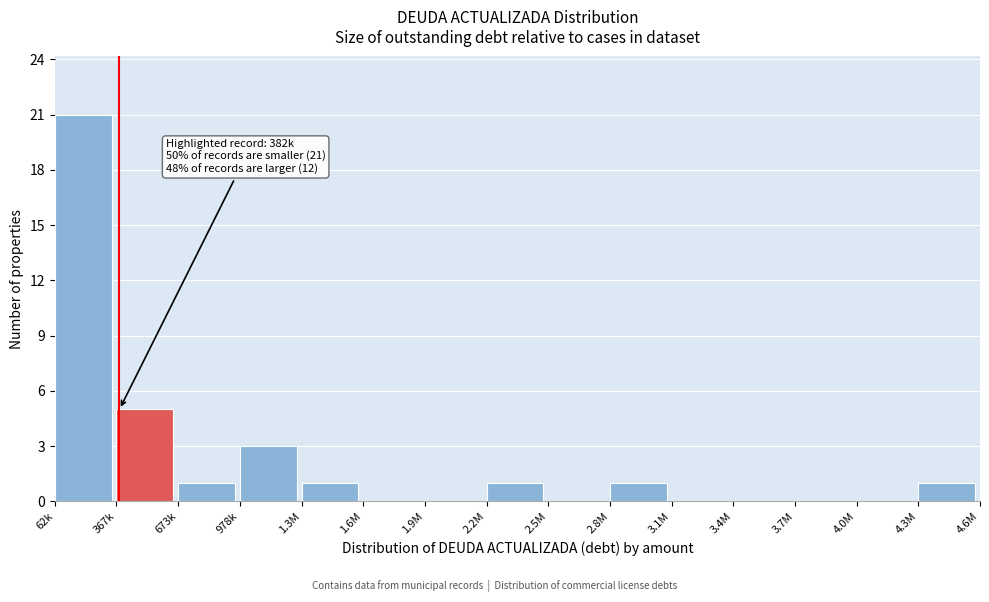

Reading left to right, transcribe all the data shown in this chart.

62k=21	367k=5	673k=1	978k=3	1.3M=1	1.6M=0	1.9M=0	2.2M=1	2.5M=0	2.8M=1	3.1M=0	3.4M=0	3.7M=0	4.0M=0	4.3M=1